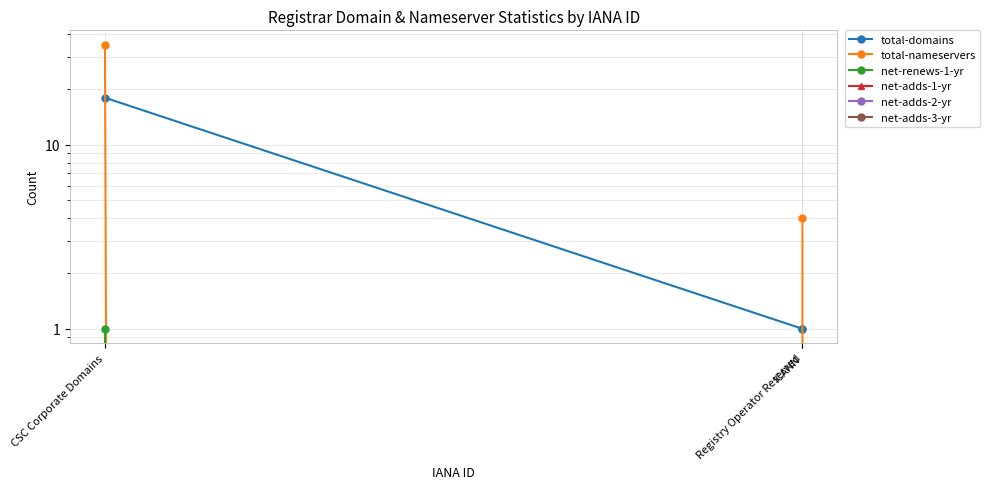

What is the label of the 1st point from the right?

Registry Operator Reserved